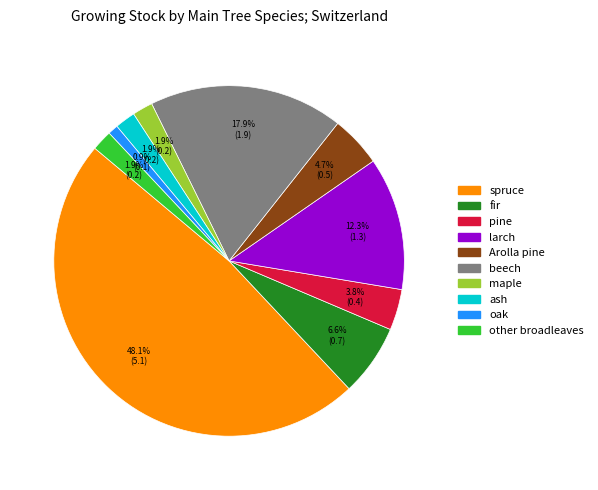

To the nearest percent, what is the difference between the largest and smallest slice percentages?

47%